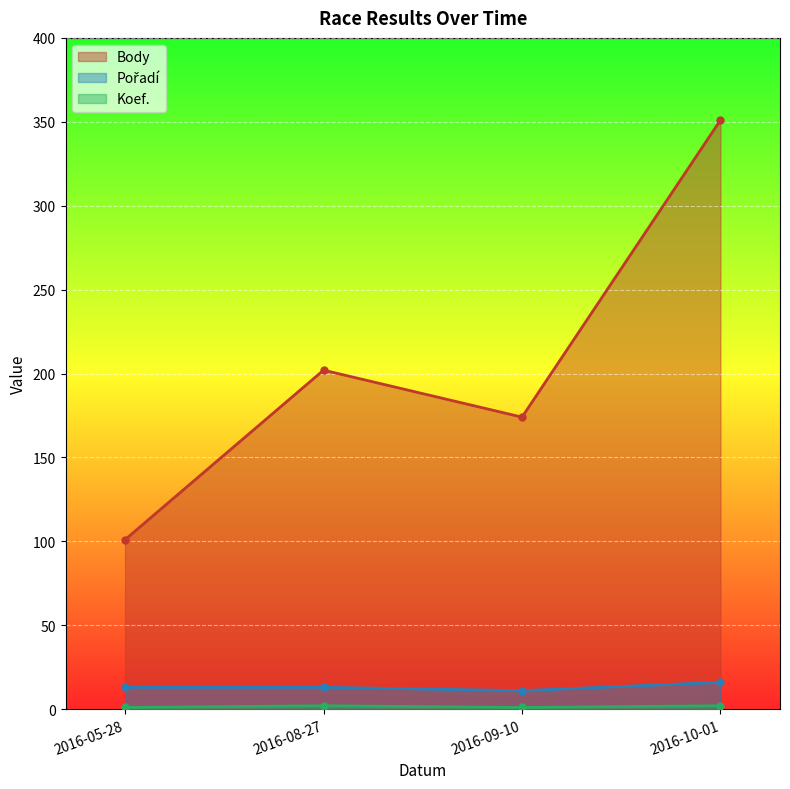

Where is the first local maximum for Body?

2016-08-27